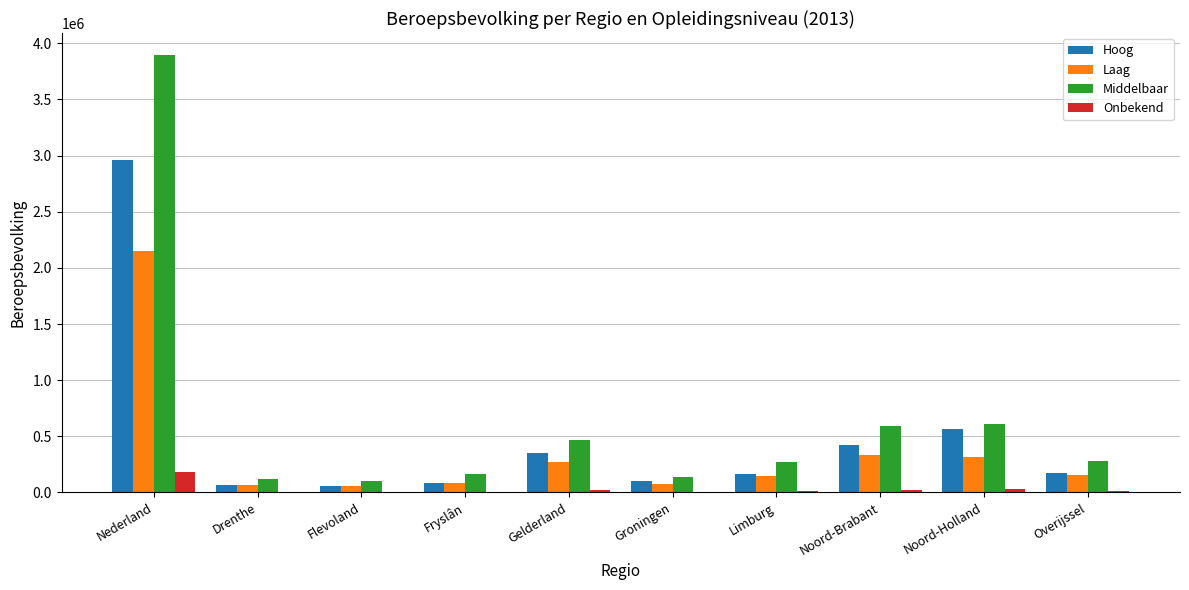

At which label does Onbekend reach its peak?

Nederland